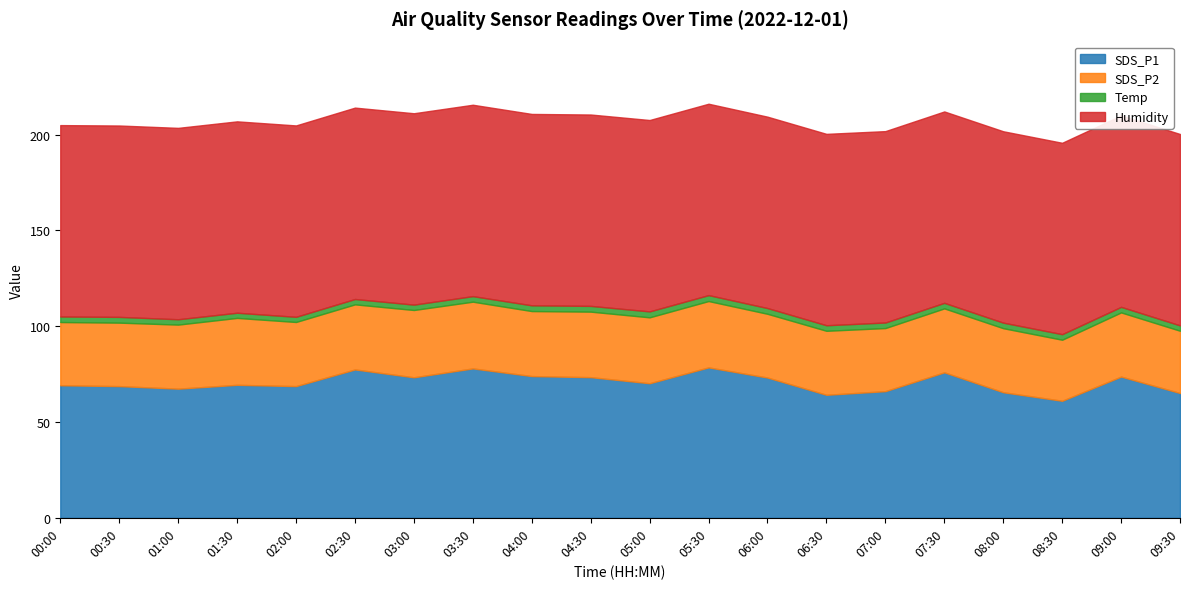

True or false: Humidity has a value of 99.9 at 04:00.

True